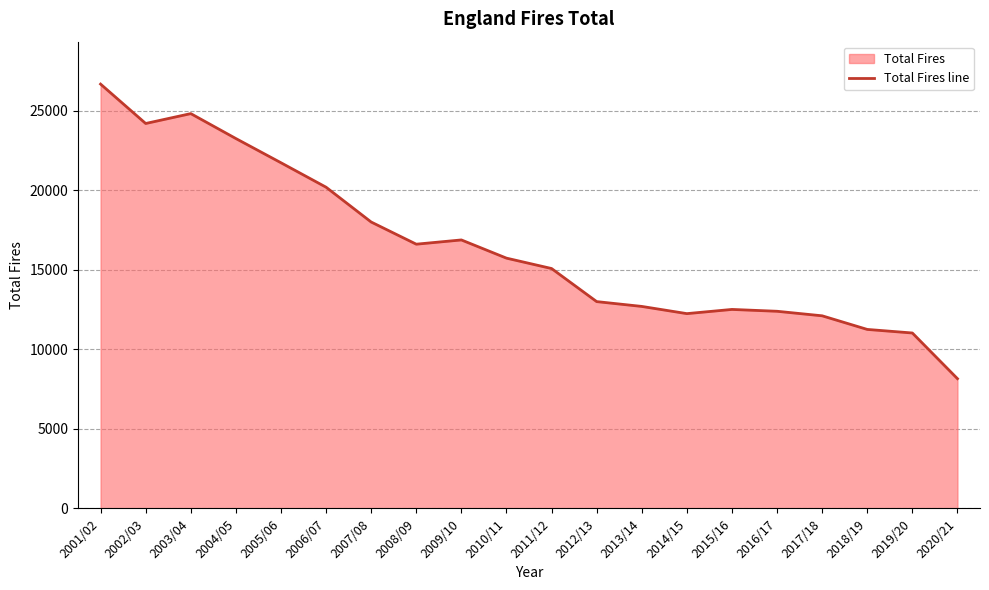

What is the sum of all values?

328494